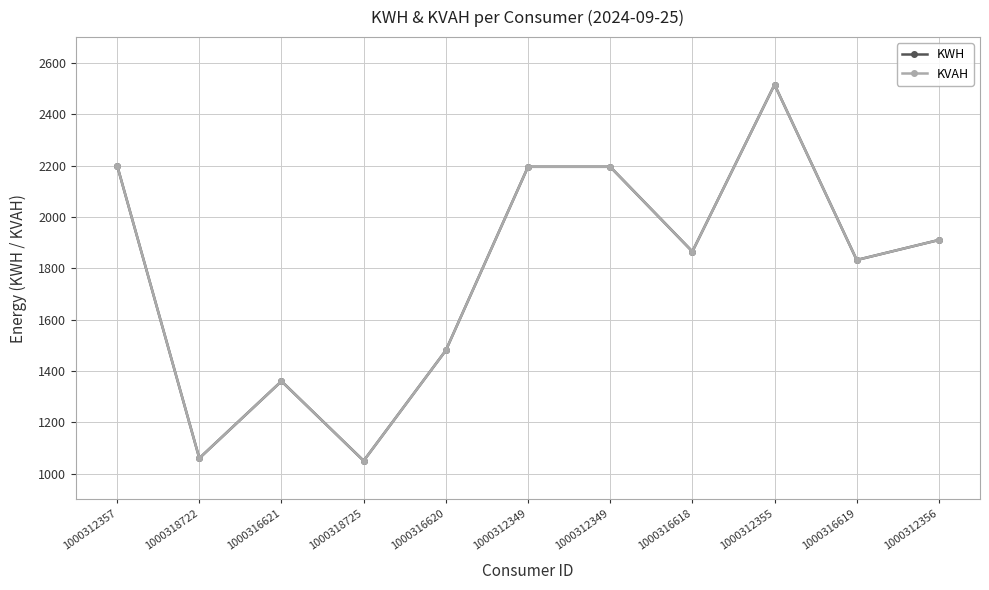

The value of KWH at 1000312357 is 2200. True or false?

True